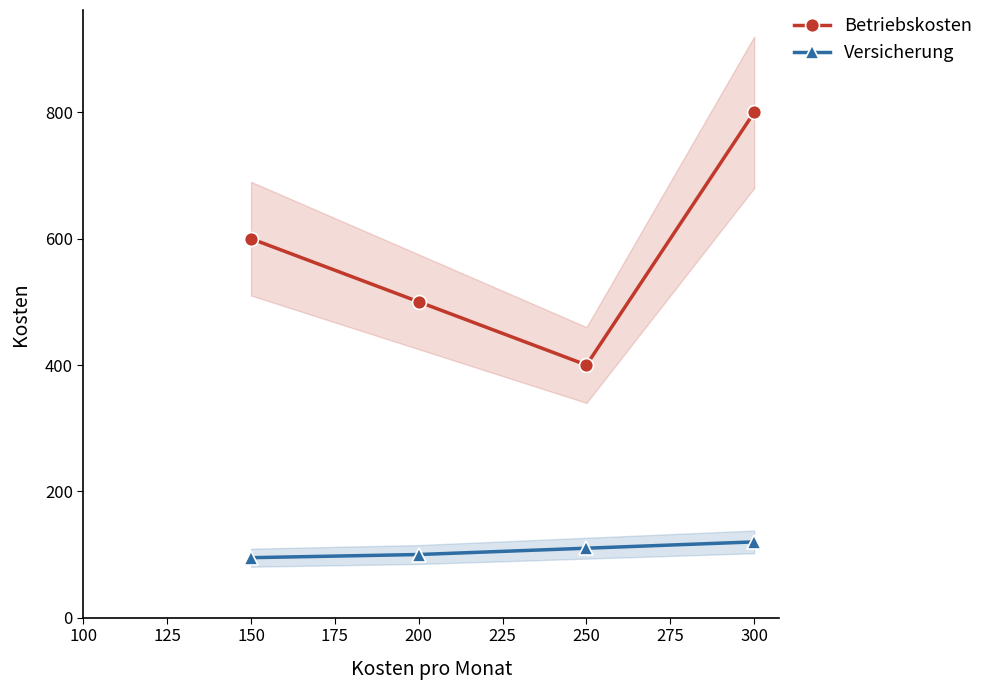

Where is Betriebskosten nearest to the value 600?

150